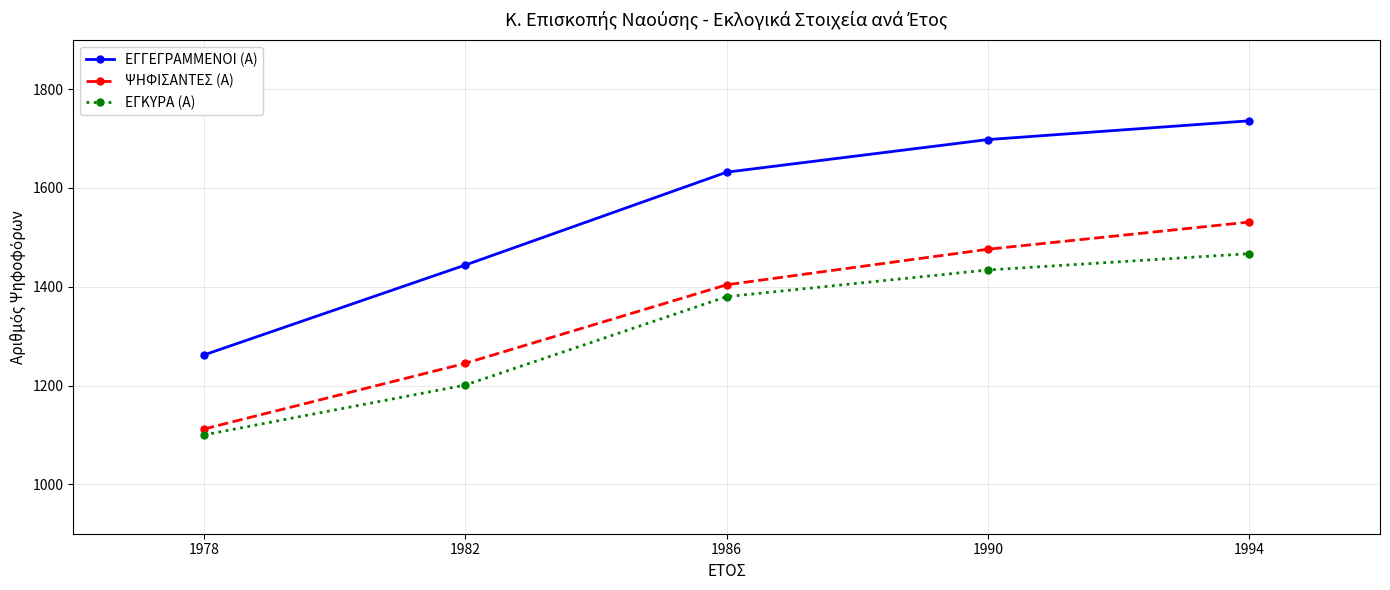

At which label does ΕΓΚΥΡΑ (Α) reach its peak?

1994